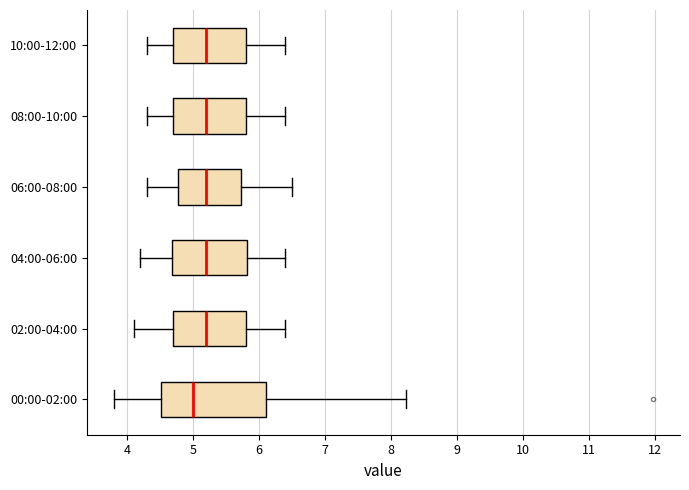

Reading bottom to top, read every box against the x-axis: the position of its median line, the range the box covers, and the ends of its whiskers. The values are not printed on the chart, so give them approximately, as read against the axis.

00:00-02:00: median 5.0, box 4.5 to 6.1, whiskers 3.8 to 8.2
02:00-04:00: median 5.2, box 4.7 to 5.8, whiskers 4.1 to 6.4
04:00-06:00: median 5.2, box 4.7 to 5.8, whiskers 4.2 to 6.4
06:00-08:00: median 5.2, box 4.8 to 5.7, whiskers 4.3 to 6.5
08:00-10:00: median 5.2, box 4.7 to 5.8, whiskers 4.3 to 6.4
10:00-12:00: median 5.2, box 4.7 to 5.8, whiskers 4.3 to 6.4